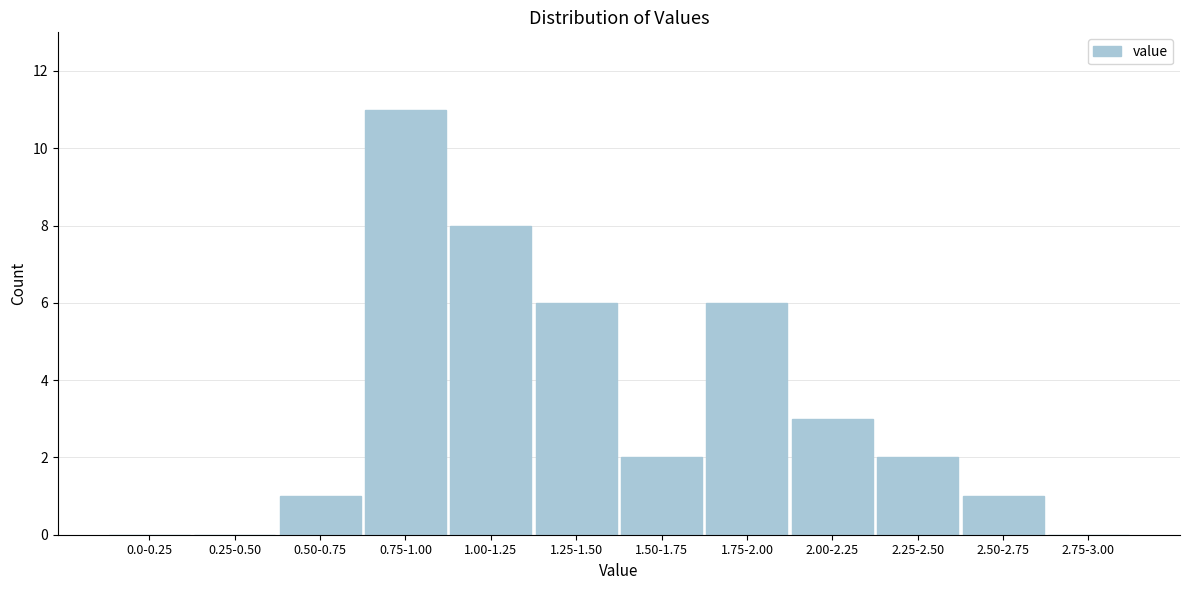

Reading left to right, transcribe all the data shown in this chart.

0.0-0.25=0	0.25-0.50=0	0.50-0.75=1	0.75-1.00=11	1.00-1.25=8	1.25-1.50=6	1.50-1.75=2	1.75-2.00=6	2.00-2.25=3	2.25-2.50=2	2.50-2.75=1	2.75-3.00=0